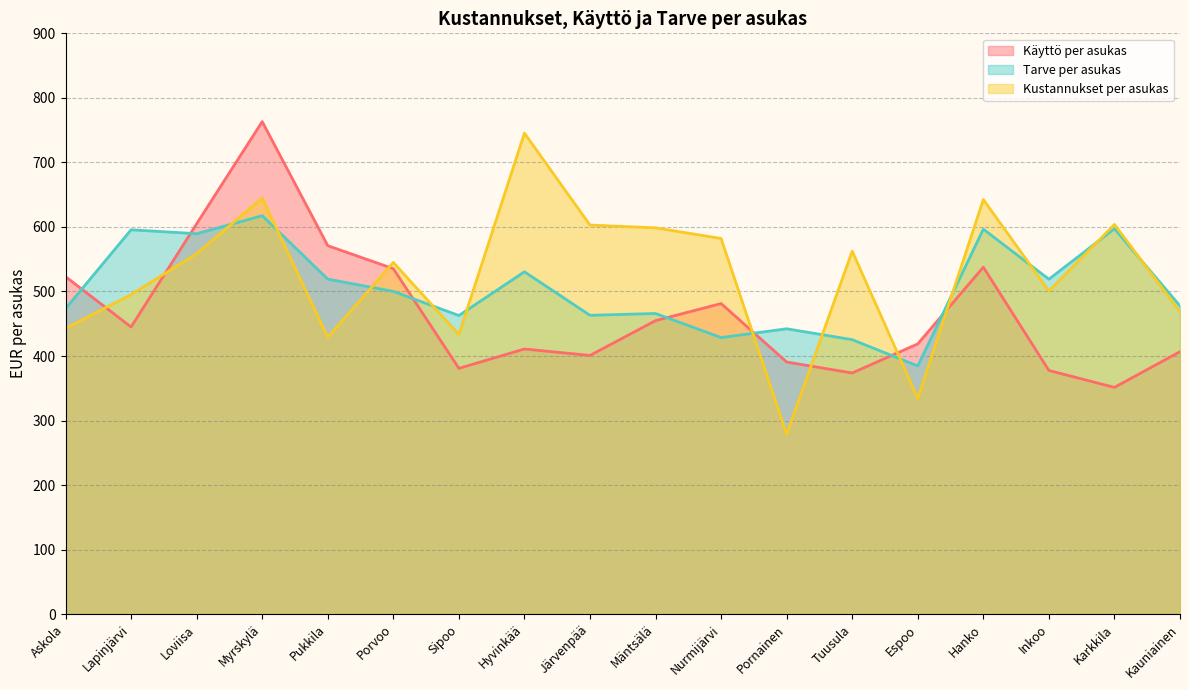

After their last crossing, which series has the higher values: Tarve per asukas or Kustannukset per asukas?

Tarve per asukas